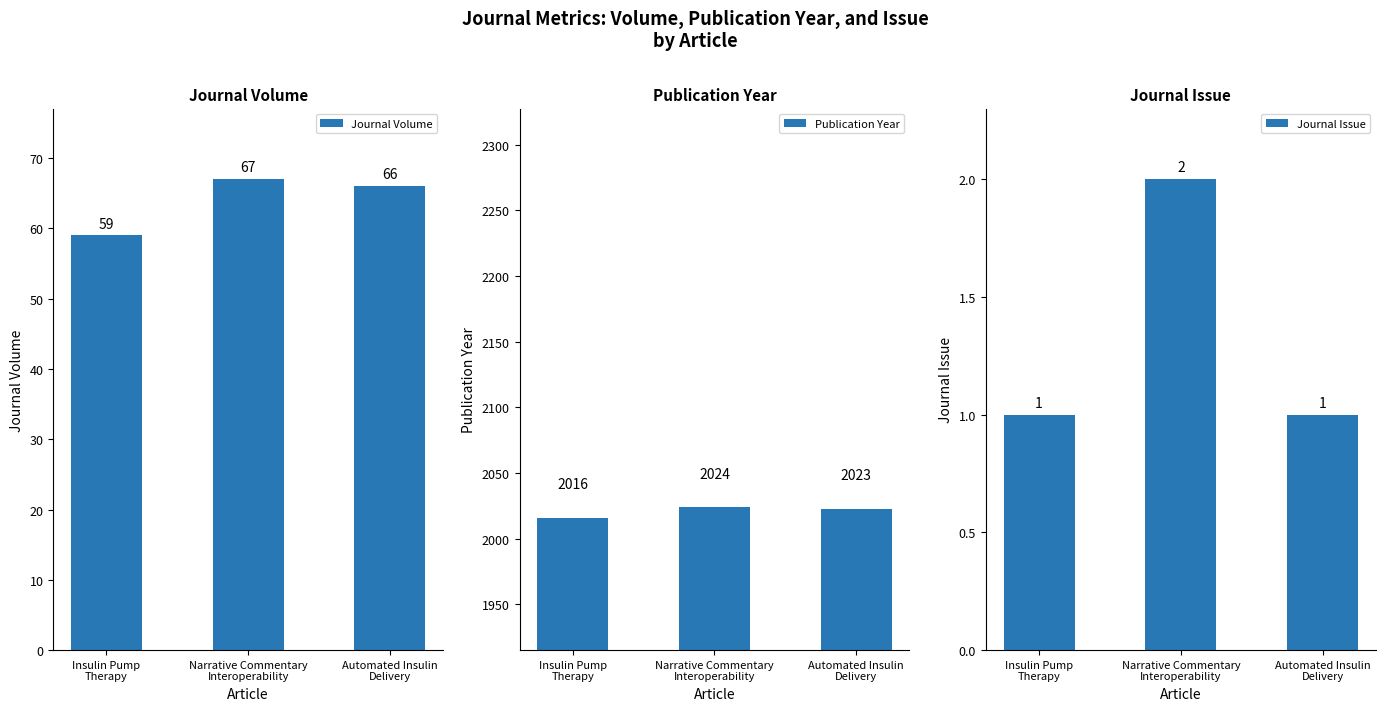

Which series has the largest total across all categories?

Publication Year